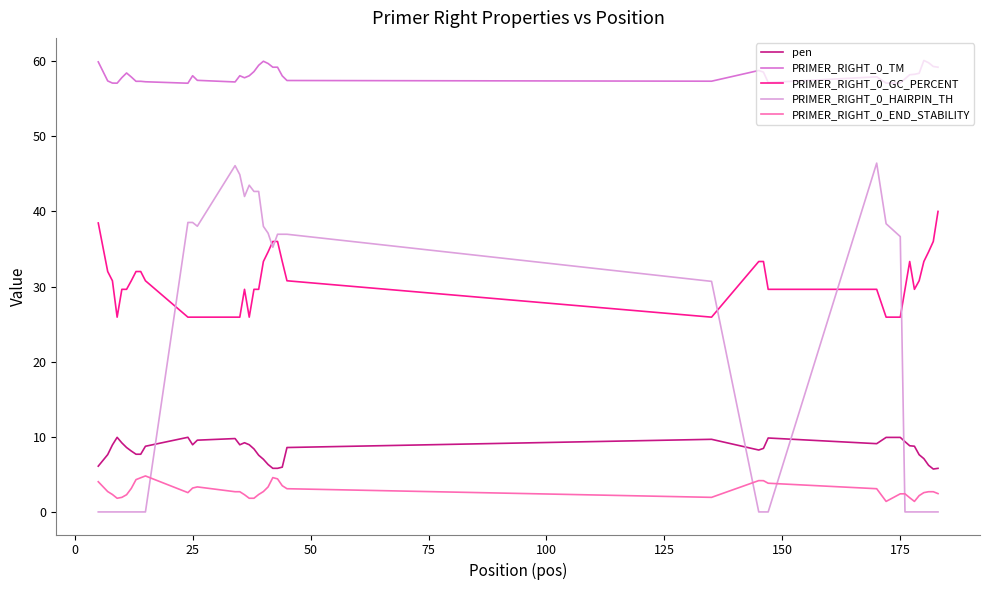

What is the difference between the maximum and minimum values in the pen series?

4.2